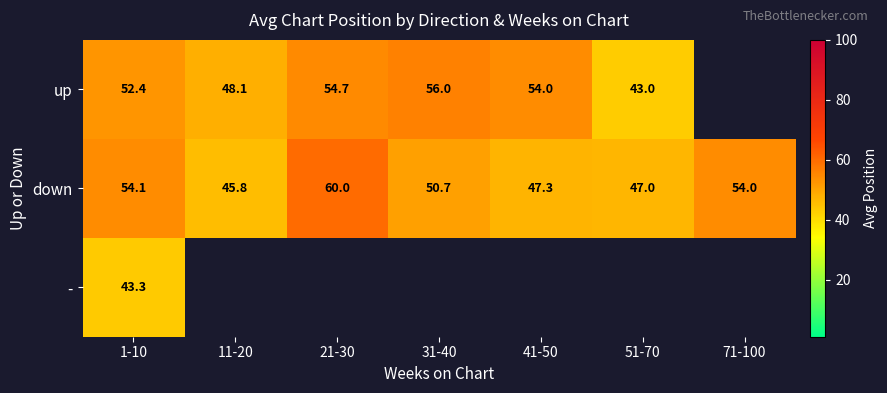

Rank the series at 1-10 from lowest to highest value.

-, up, down